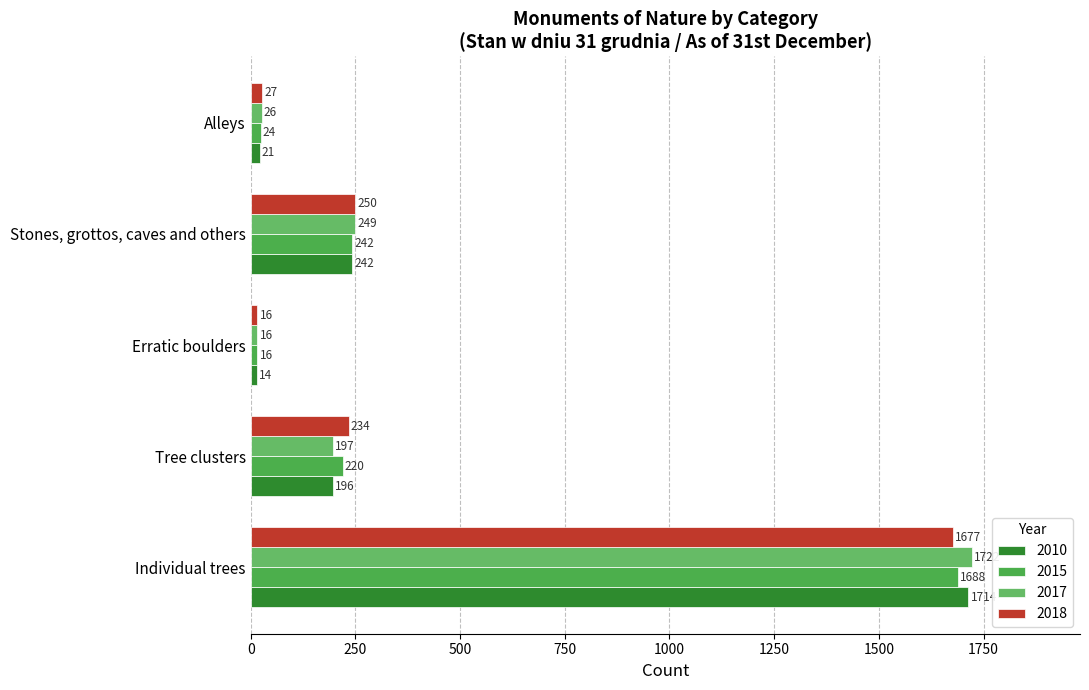

What is the label of the 4th bar from the right?

Tree clusters